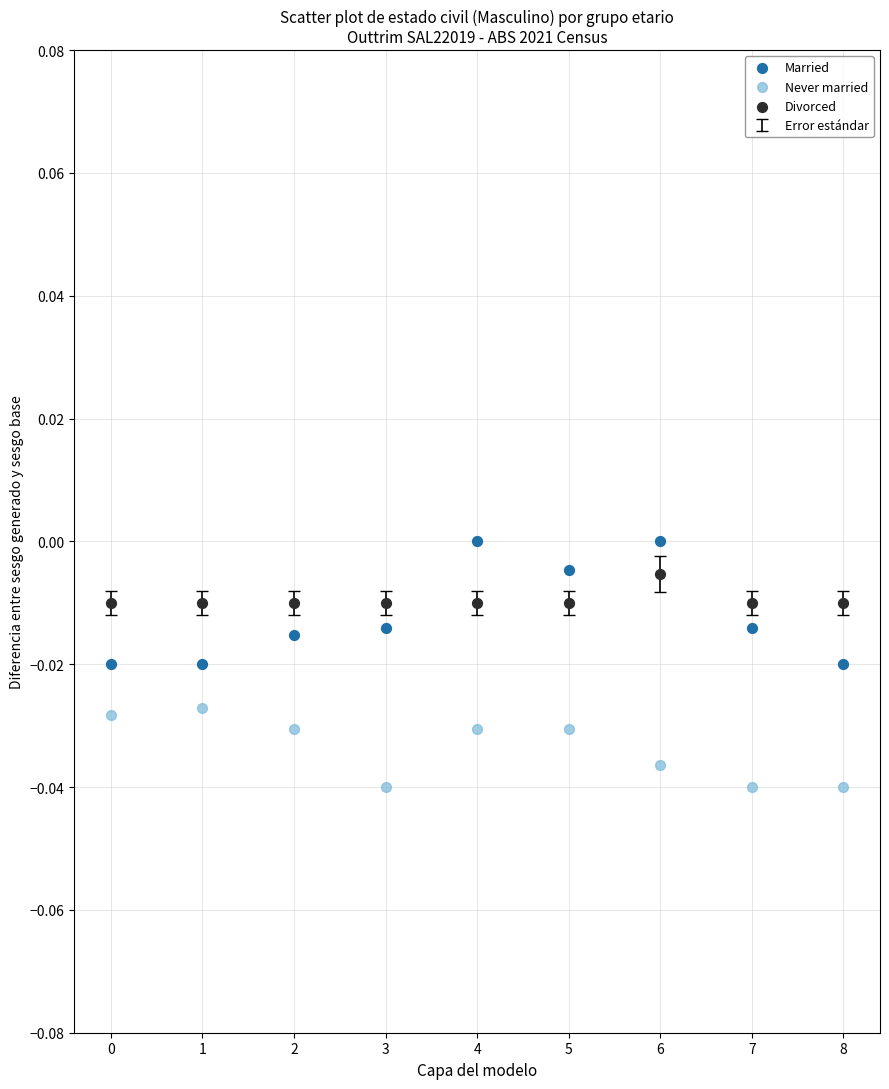

Which series contains the highest Y value?

Married